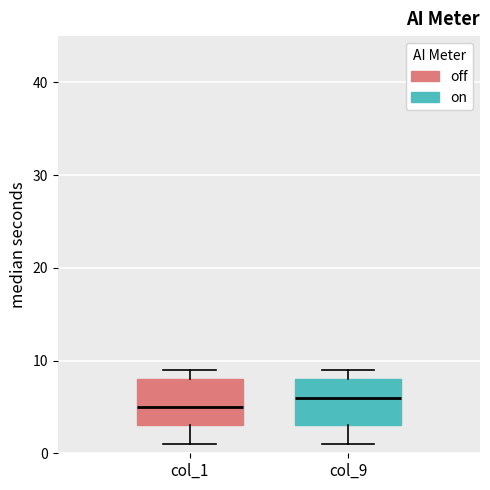

Which box's median line is the lowest?

col_1